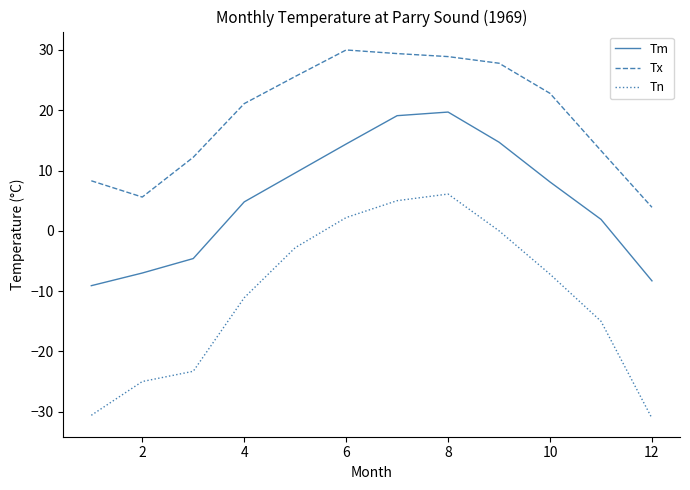

Count the number of data series in this chart.

3